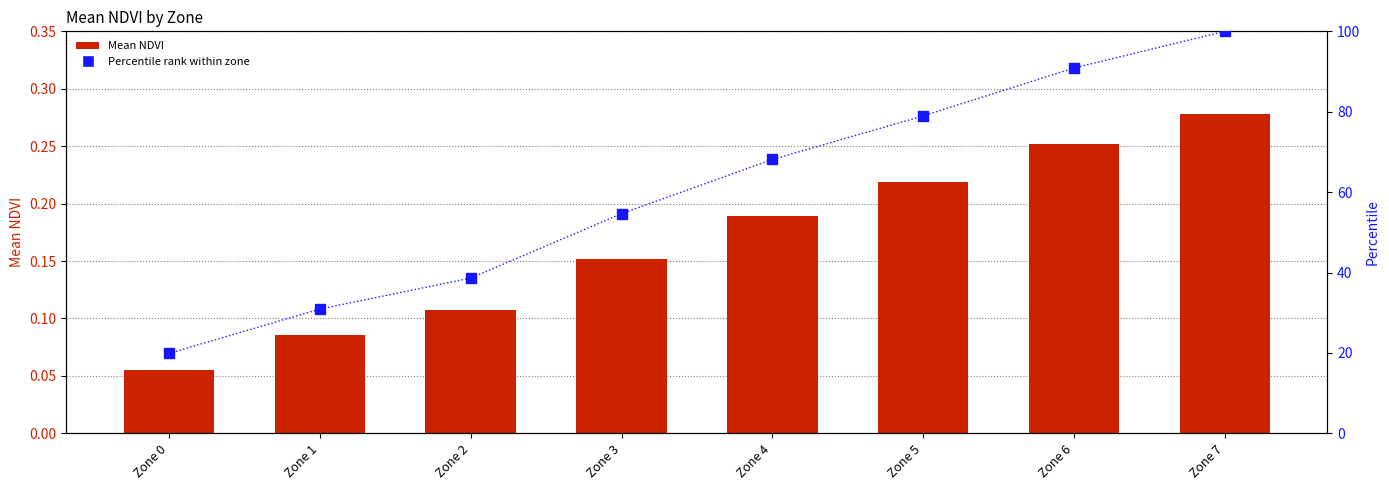

Which series has the widest spread of Y values?

Percentile rank within zone